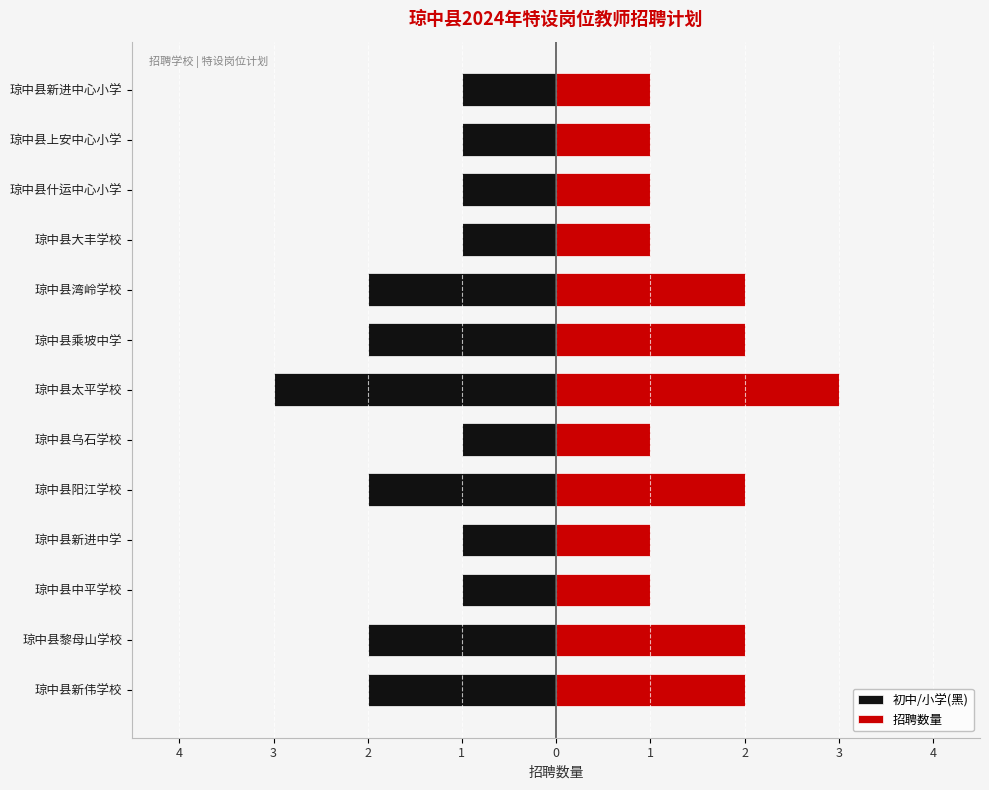

Reading left to right, list all the values displayed in this chart.

初中/小学(黑): -2	-2	-1	-1	-2	-1	-3	-2	-2	-1	-1	-1	-1
招聘数量: 2	2	1	1	2	1	3	2	2	1	1	1	1